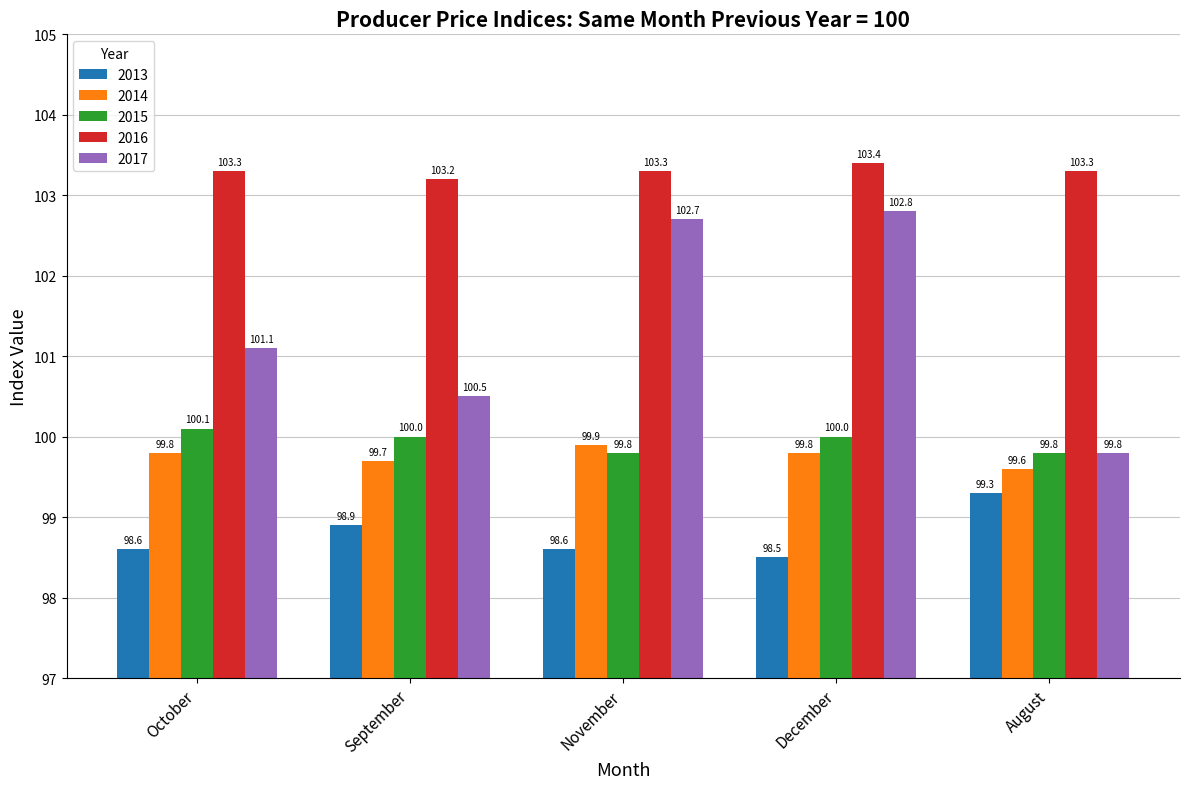

What is the minimum value shown in the chart?

98.5